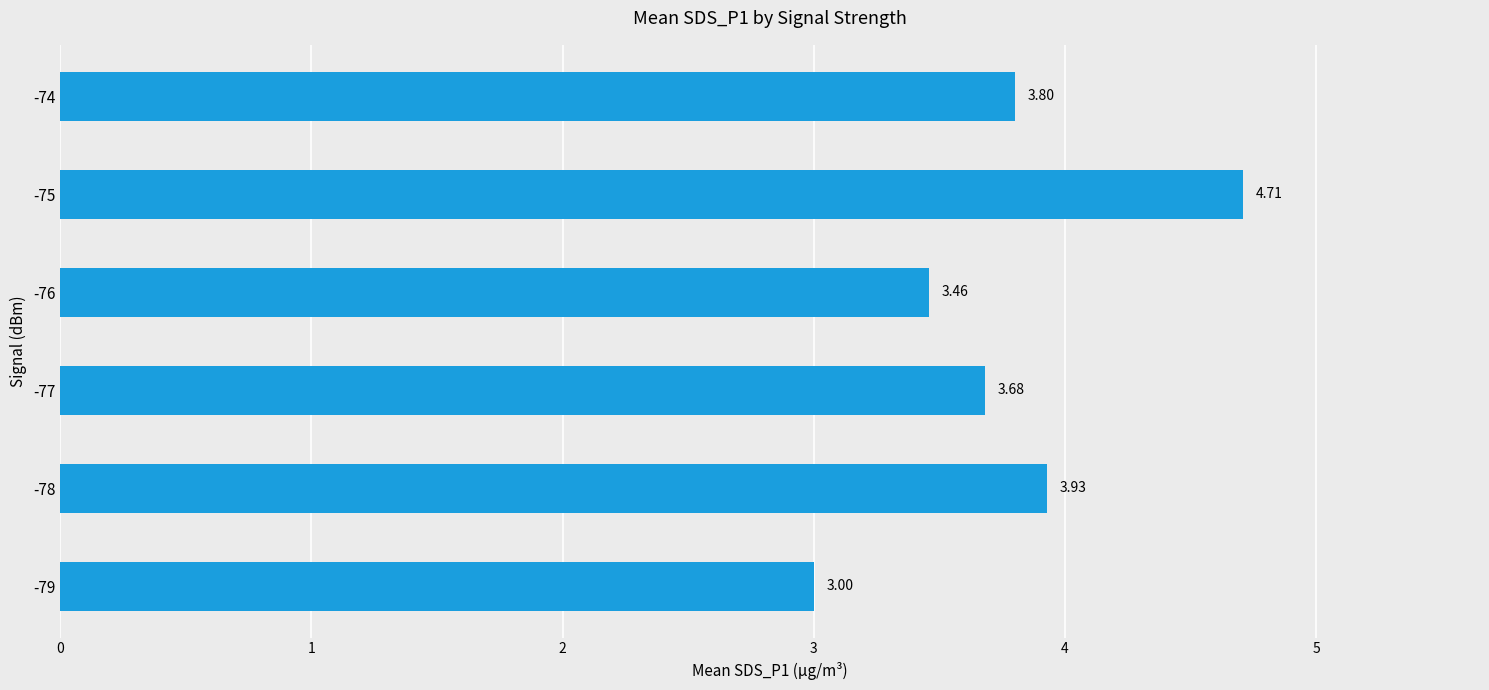

What is the change in value from -78 to -75?

+0.8